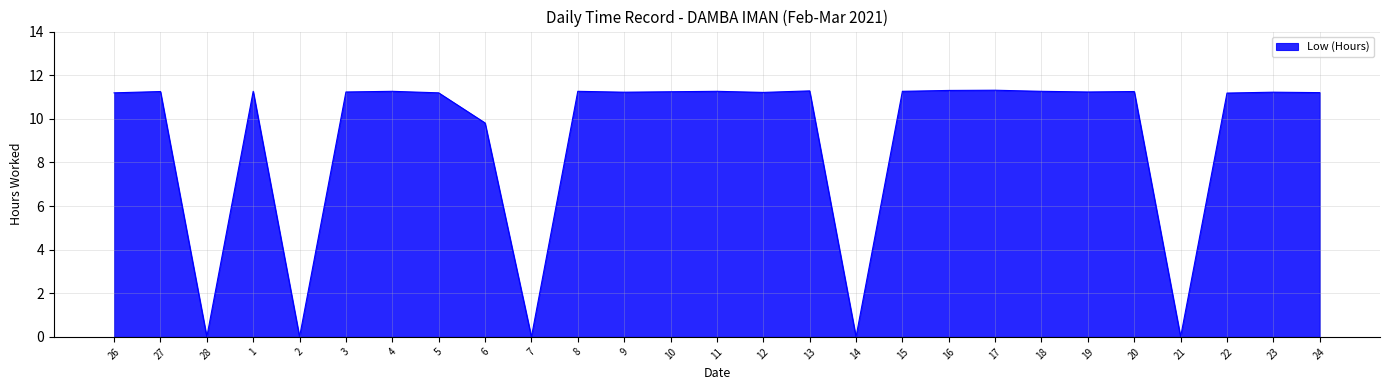

The value at 6 is 14.3. True or false?

False